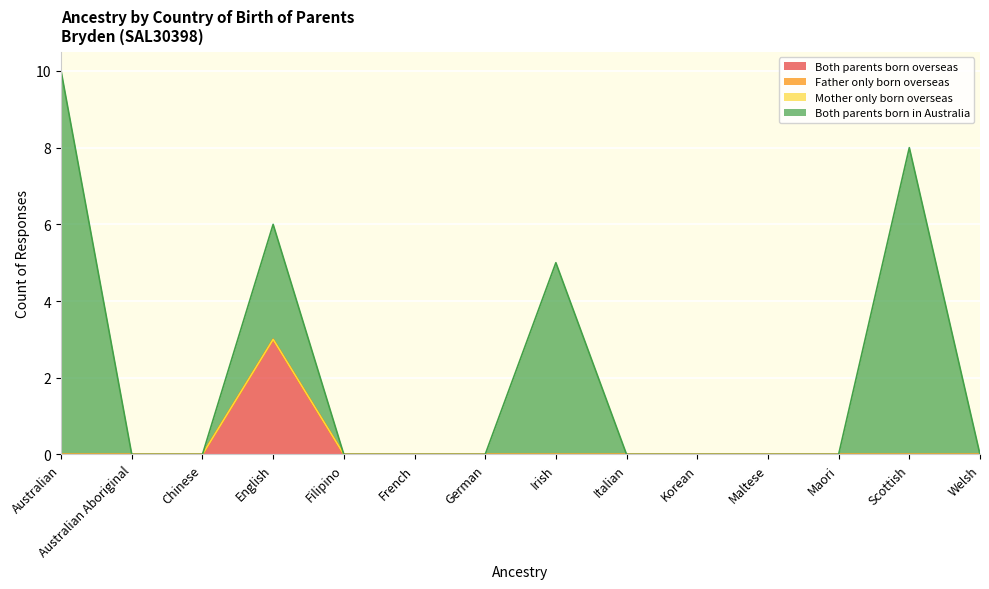

List the series in order of their peak value, highest first.

Both parents born in Australia, Both parents born overseas, Father only born overseas, Mother only born overseas